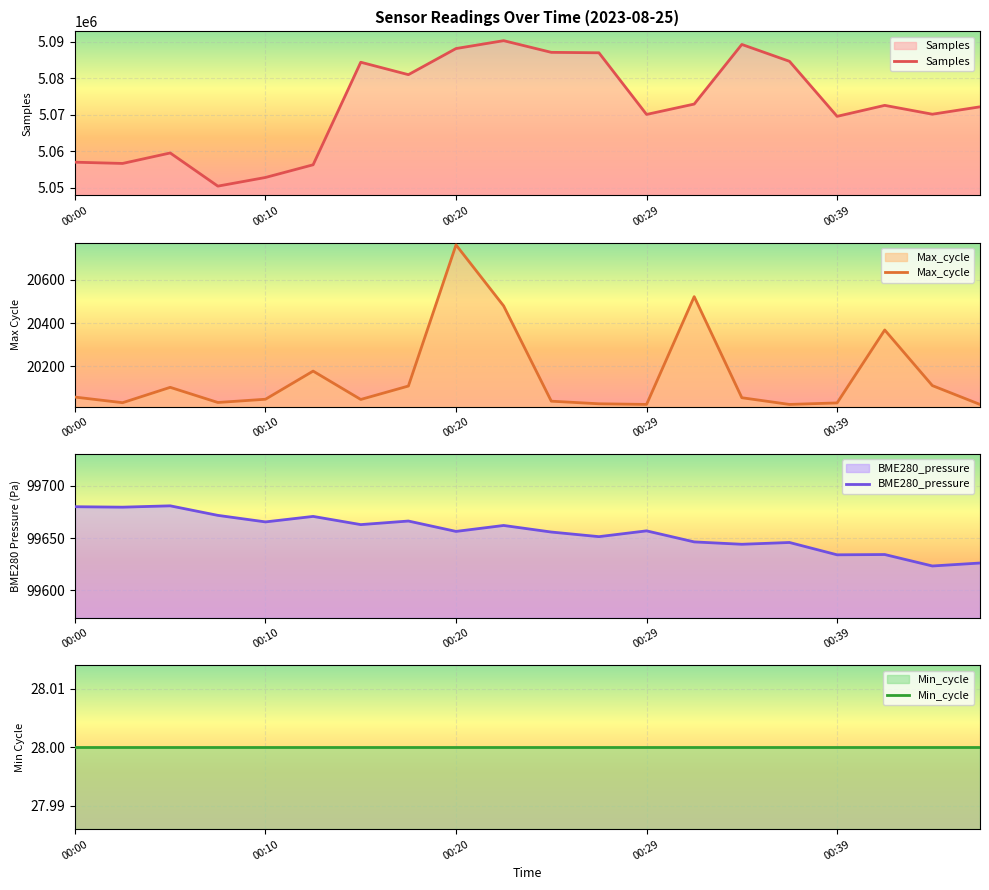

At how many categories does at least one series exceed 1527948?

20